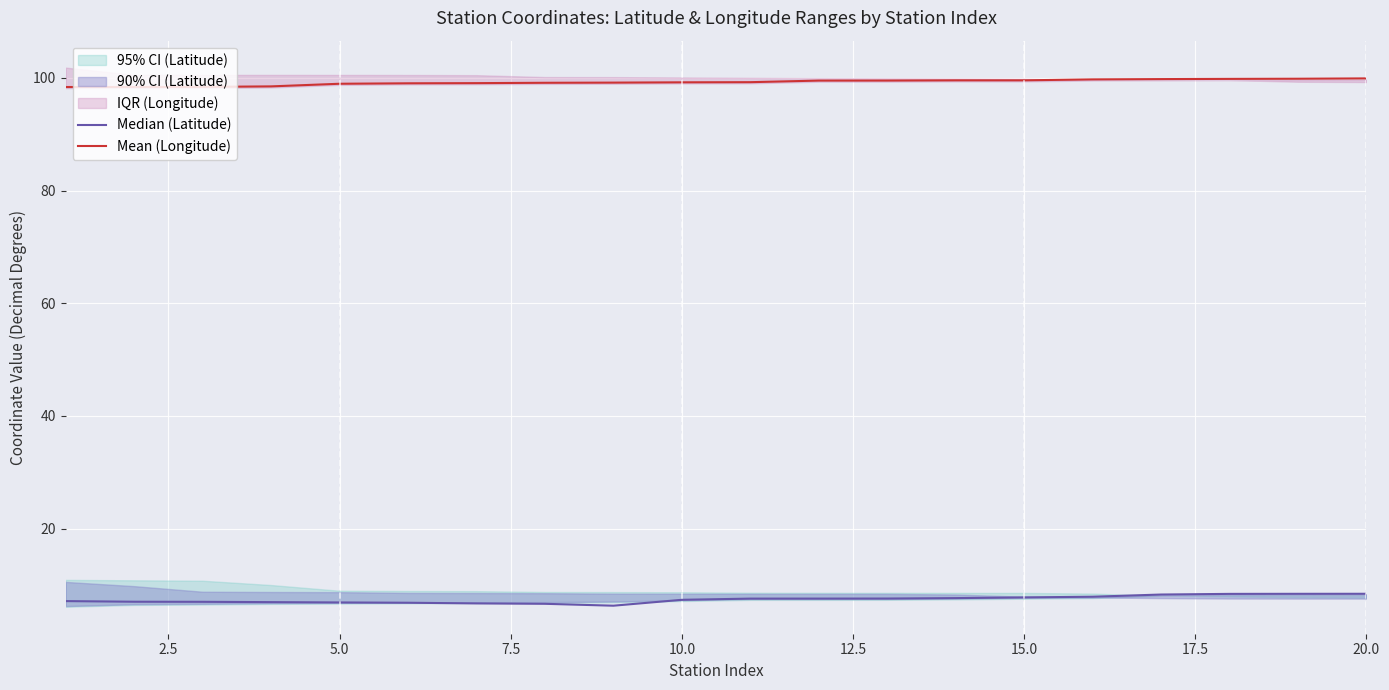

What is the maximum value for Mean (Longitude)?

99.9